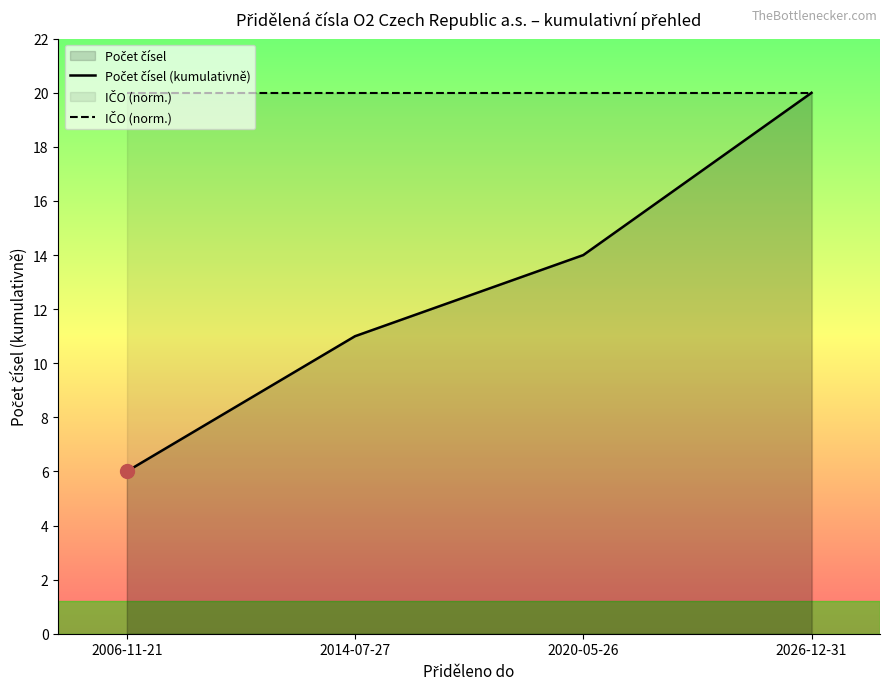

What is the sum of all Počet čísel (kumulativně) values?

51